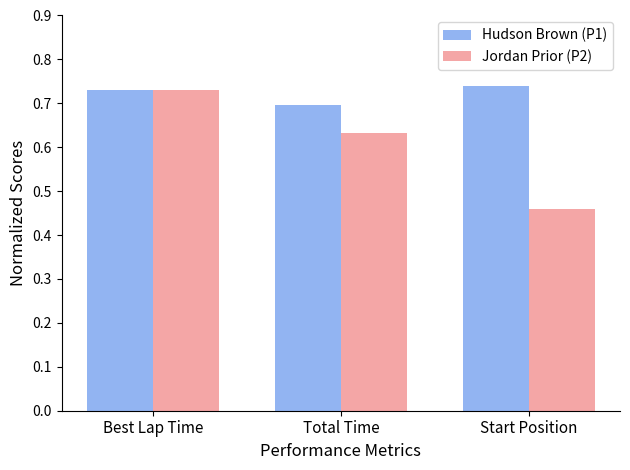

Count the Hudson Brown (P1) values in the range 0 to 1.

3